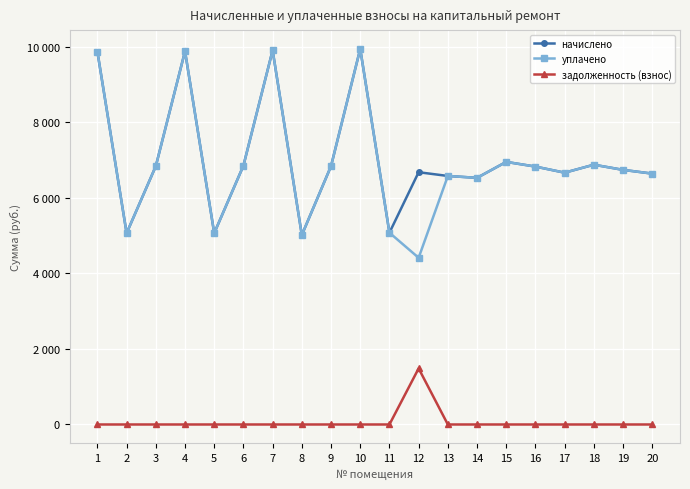

Does the chart have visible grid lines?

Yes